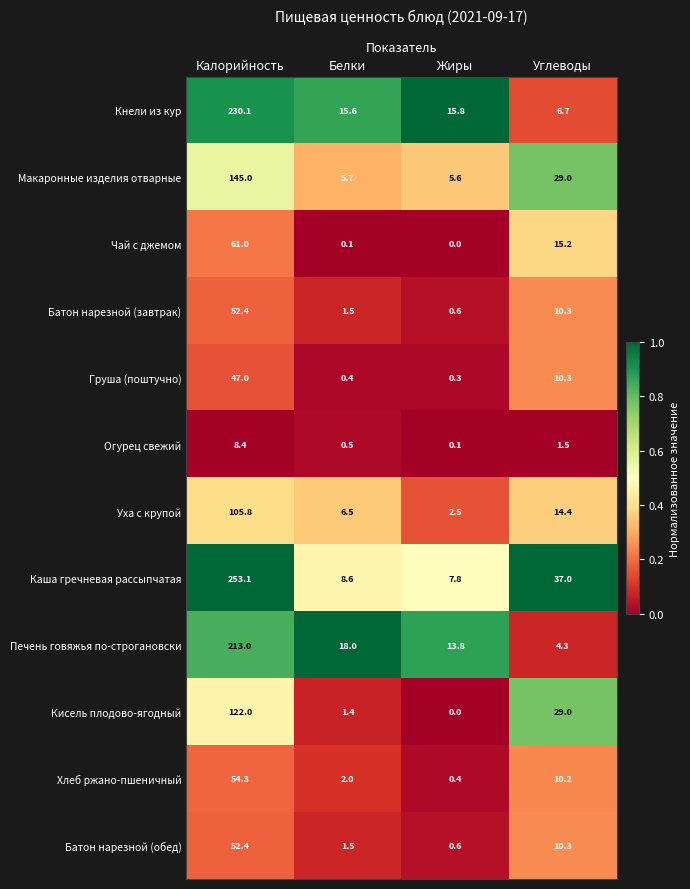

At which category is the sum across all series the highest?

Калорийность